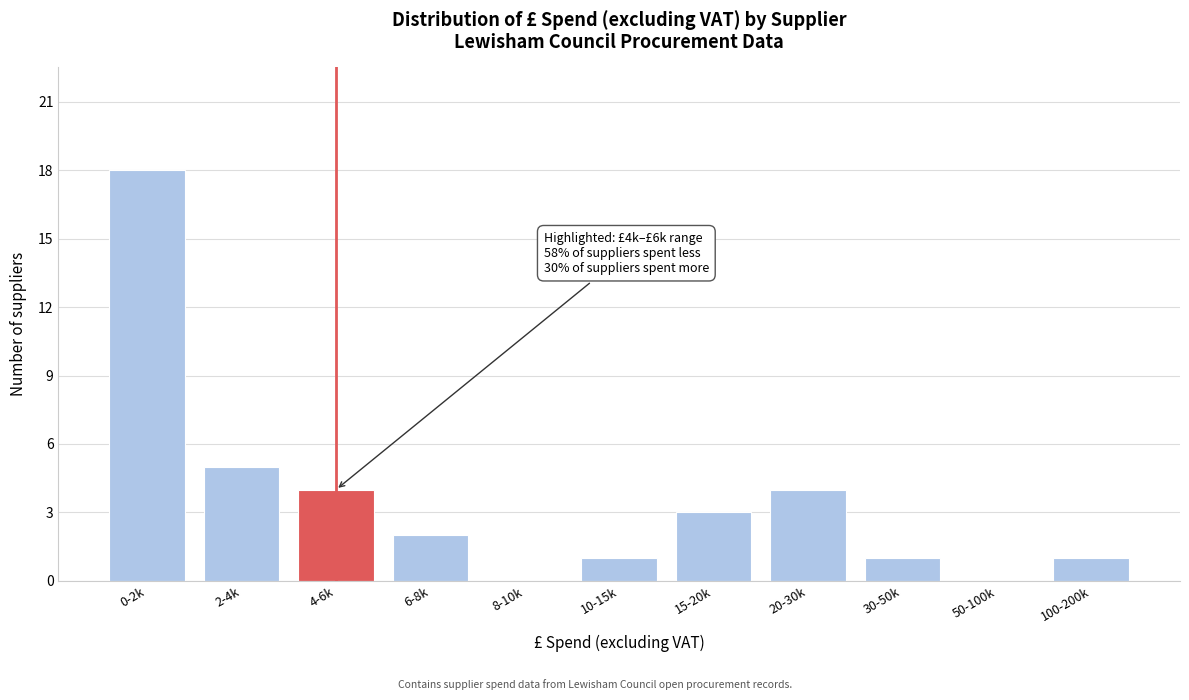

Reading right to left, extract all data points from this chart.

100-200k=1	50-100k=0	30-50k=1	20-30k=4	15-20k=3	10-15k=1	8-10k=0	6-8k=2	4-6k=4	2-4k=5	0-2k=18